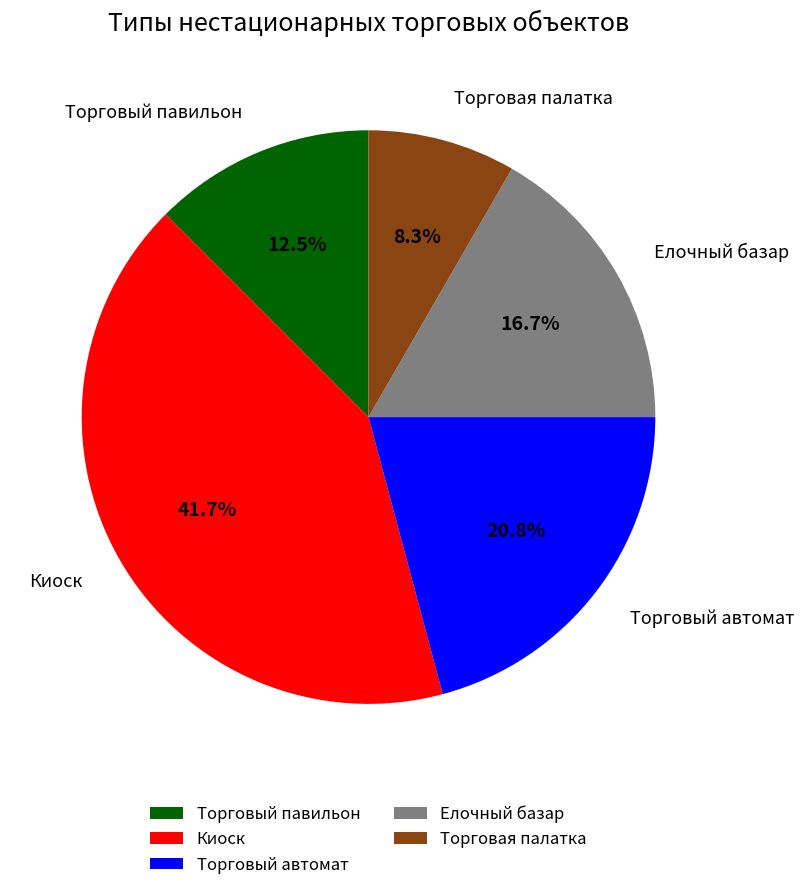

To the nearest percent, what percentage of the pie is Торговая палатка?

8%